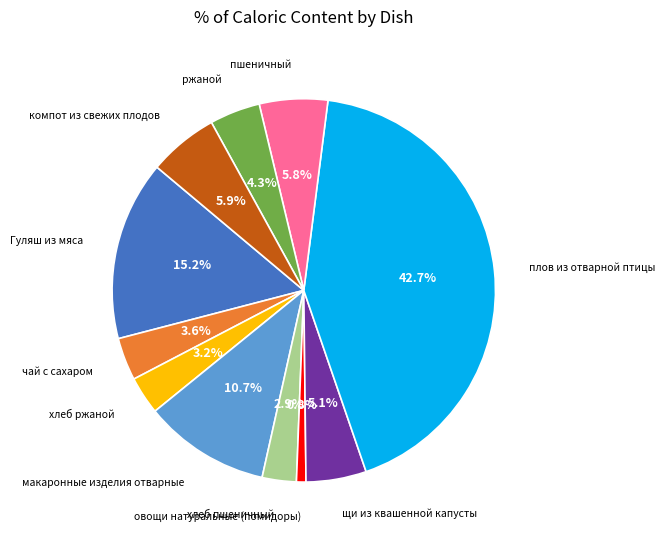

The ржаной slice represents 4% of the pie. True or false?

True